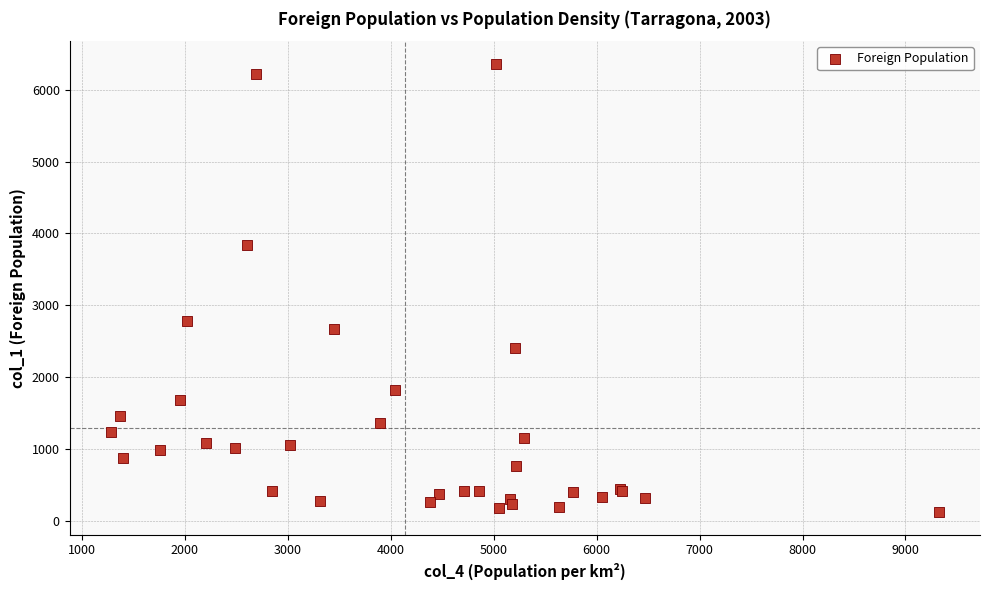

What Y value in the scatter plot is closest to 3242?

2775